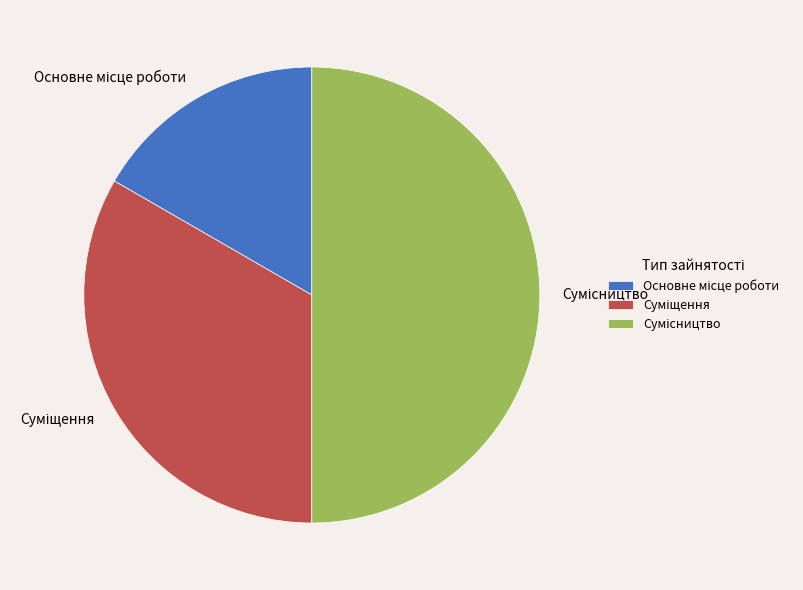

Approximately how many times larger is the value at Сумісництво compared to Основне місце роботи?

3.0